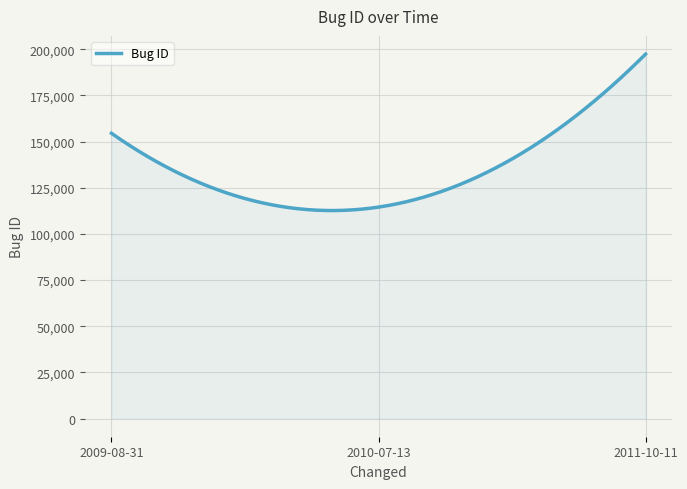

What is the smallest value displayed?

112647.3